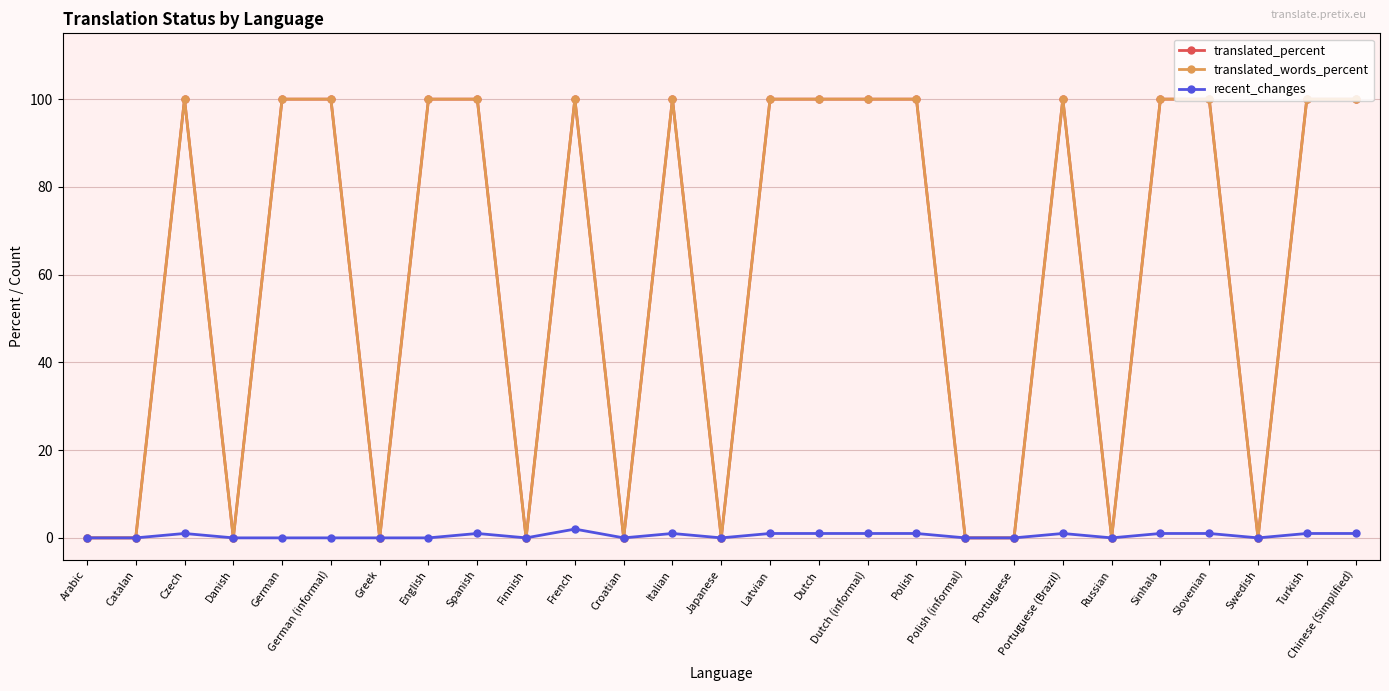

What is the difference between the maximum and second lowest values in the translated_words_percent series?

100